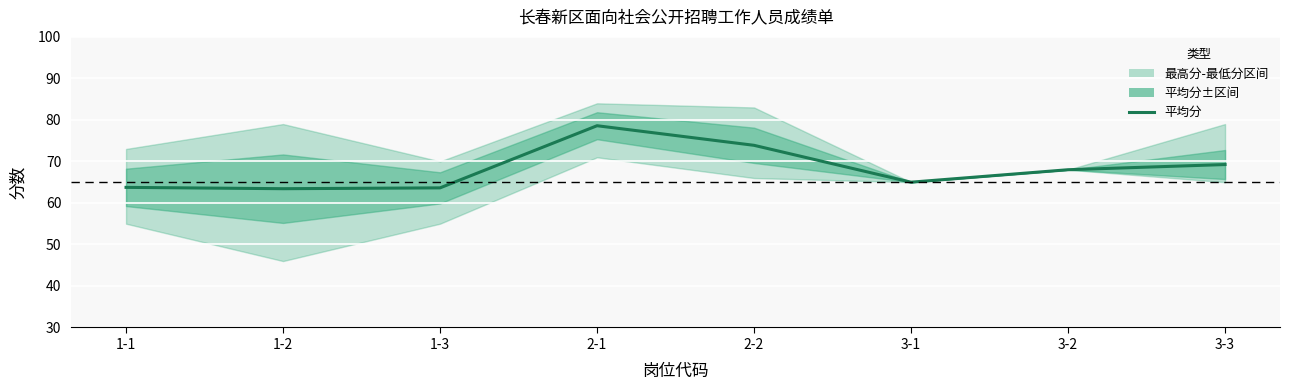

What is the average value?

68.2